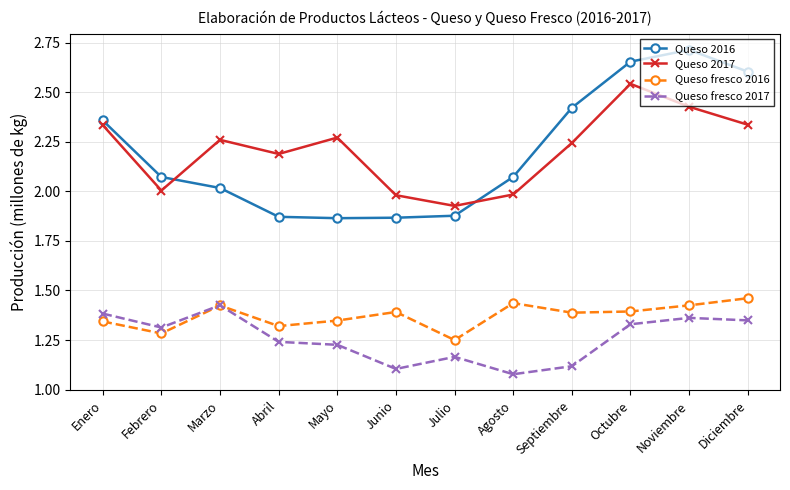

Which series has the largest range (max minus min)?

Queso 2016